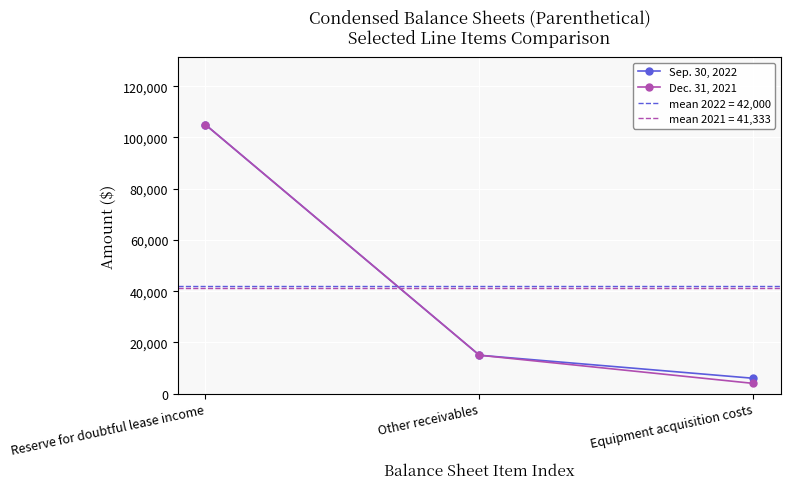

Which has a higher value, Other receivables or Reserve for doubtful lease income?

Reserve for doubtful lease income